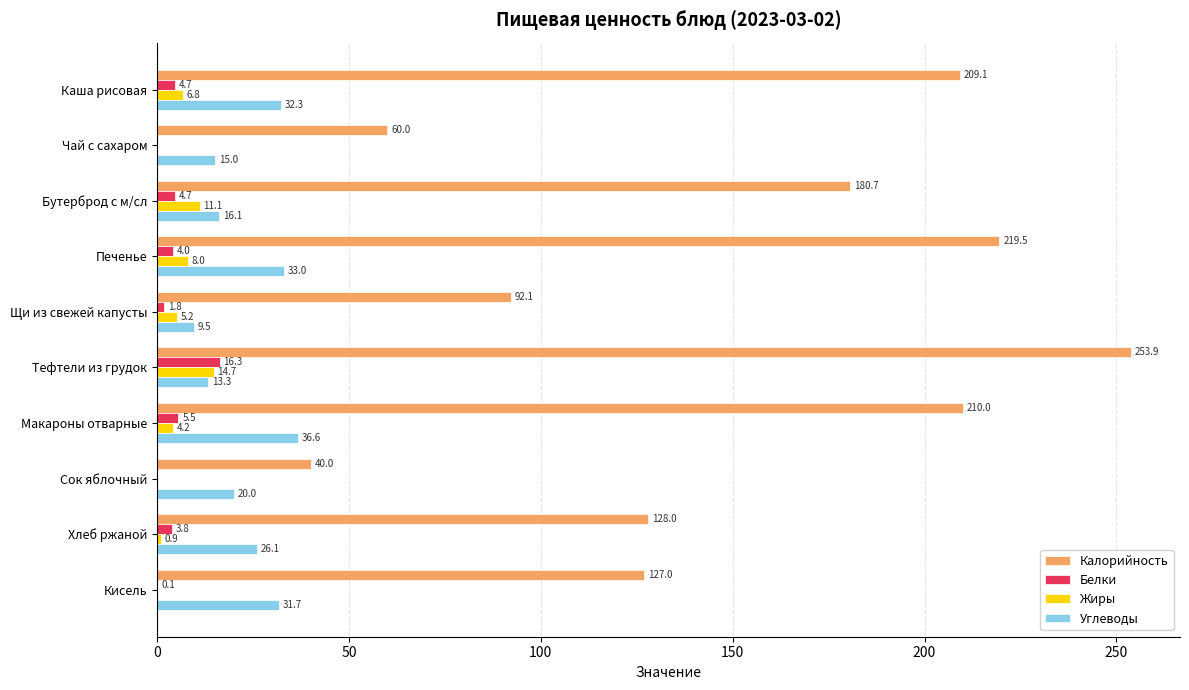

The value of Калорийность at Тефтели из грудок is 68.5. True or false?

False